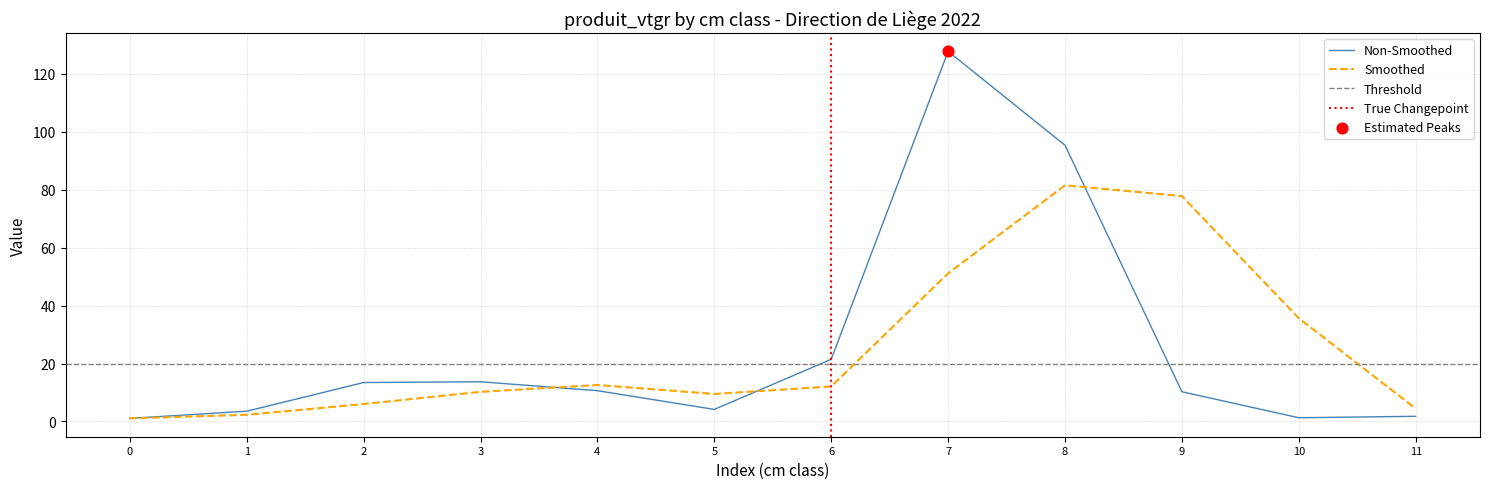

The value of Non-Smoothed at 3 is 13.7. True or false?

True